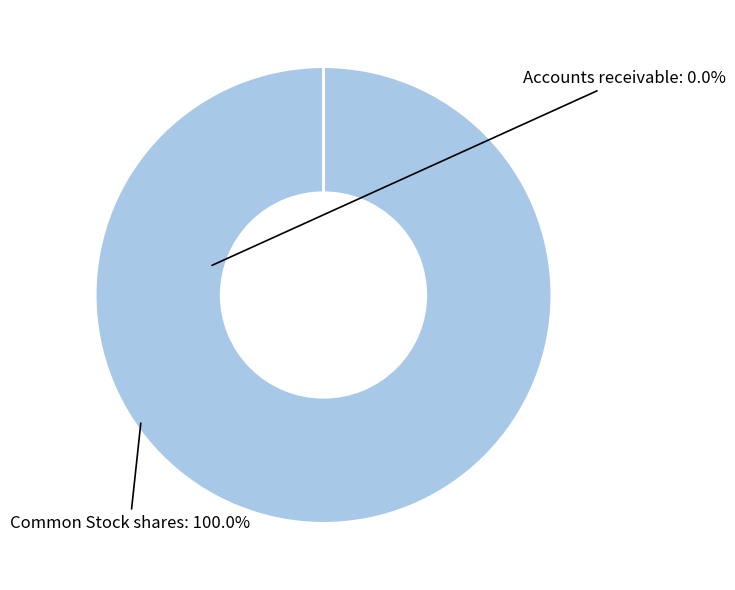

Is there a majority slice in this chart?

Yes